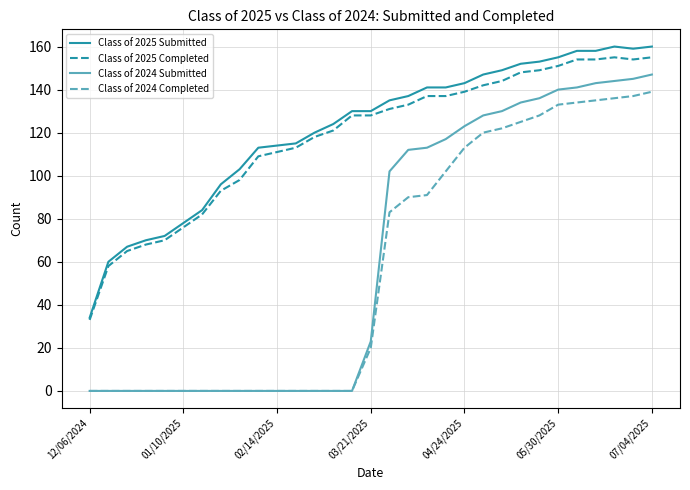

What are all the series names shown in the legend?

Class of 2025 Submitted, Class of 2025 Completed, Class of 2024 Submitted, Class of 2024 Completed